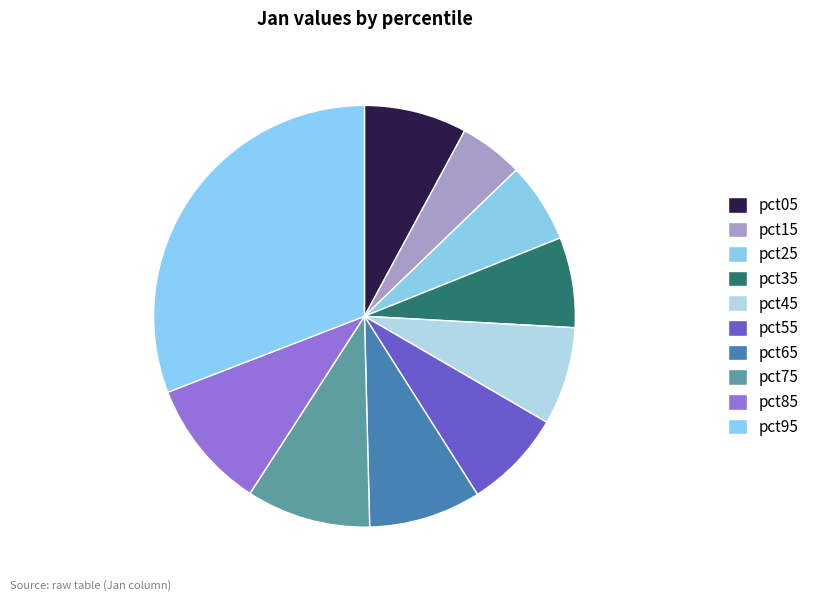

Count the number of slices in the pie.

10